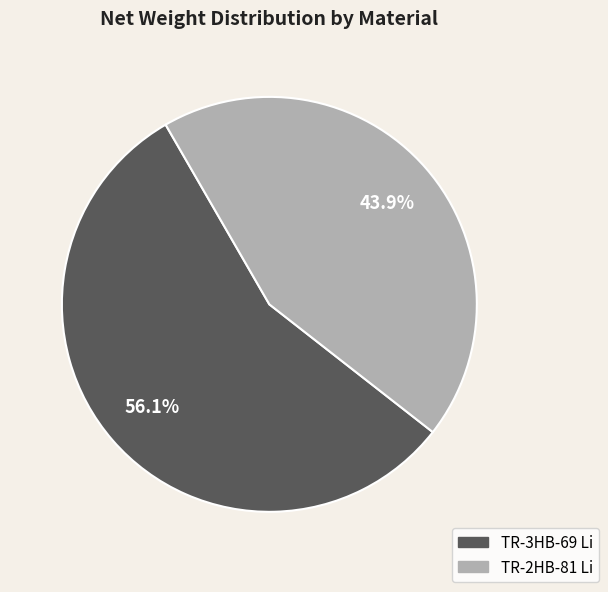

To the nearest percent, what percentage of the pie is TR-2HB-81 Li?

44%